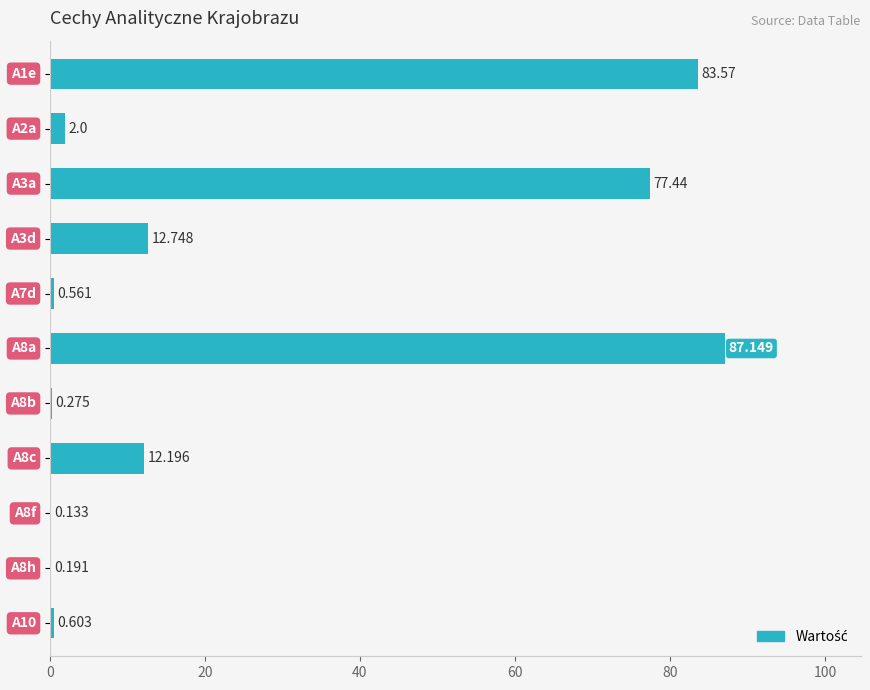

What is the difference between the second highest and second lowest values?

83.4